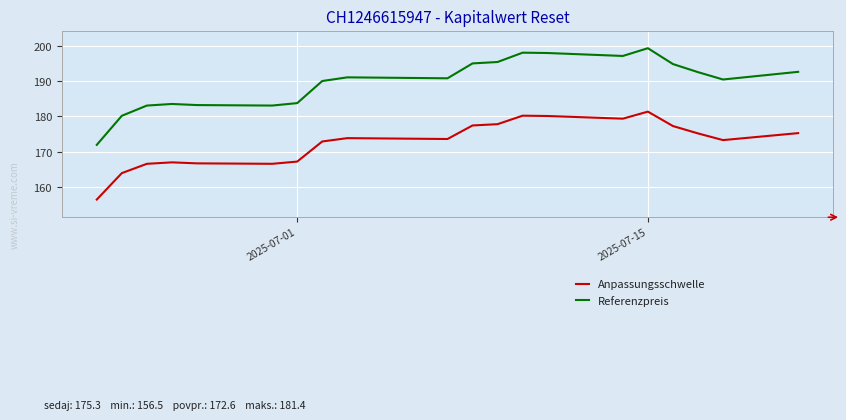

List the series in order of their peak value, lowest first.

Anpassungsschwelle, Referenzpreis